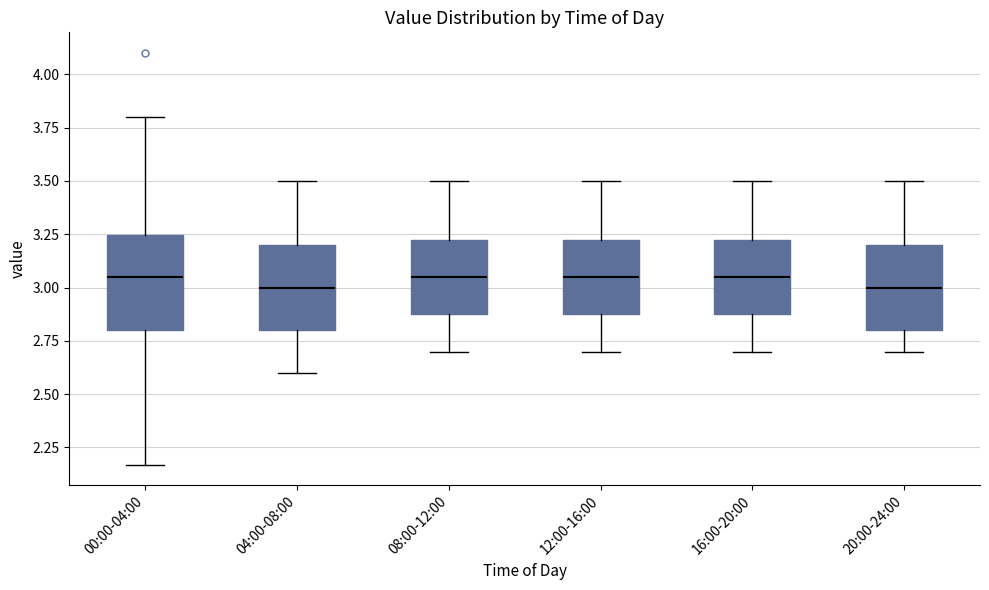

Reading left to right, read every box against the y-axis: the position of its median line, the range the box covers, and the ends of its whiskers. The values are not printed on the chart, so give them approximately, as read against the axis.

00:00-04:00: median 3.05, box 2.80 to 3.25, whiskers 2.15 to 3.80
04:00-08:00: median 3.00, box 2.80 to 3.20, whiskers 2.60 to 3.50
08:00-12:00: median 3.05, box 2.90 to 3.25, whiskers 2.70 to 3.50
12:00-16:00: median 3.05, box 2.90 to 3.25, whiskers 2.70 to 3.50
16:00-20:00: median 3.05, box 2.90 to 3.25, whiskers 2.70 to 3.50
20:00-24:00: median 3.00, box 2.80 to 3.20, whiskers 2.70 to 3.50